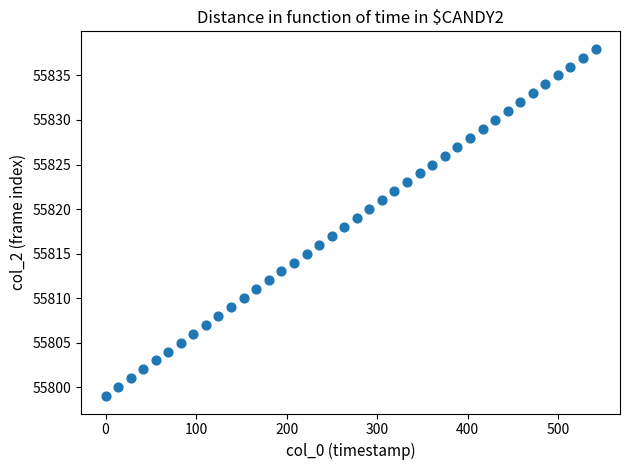

What is the range of Y values (max minus min)?

39